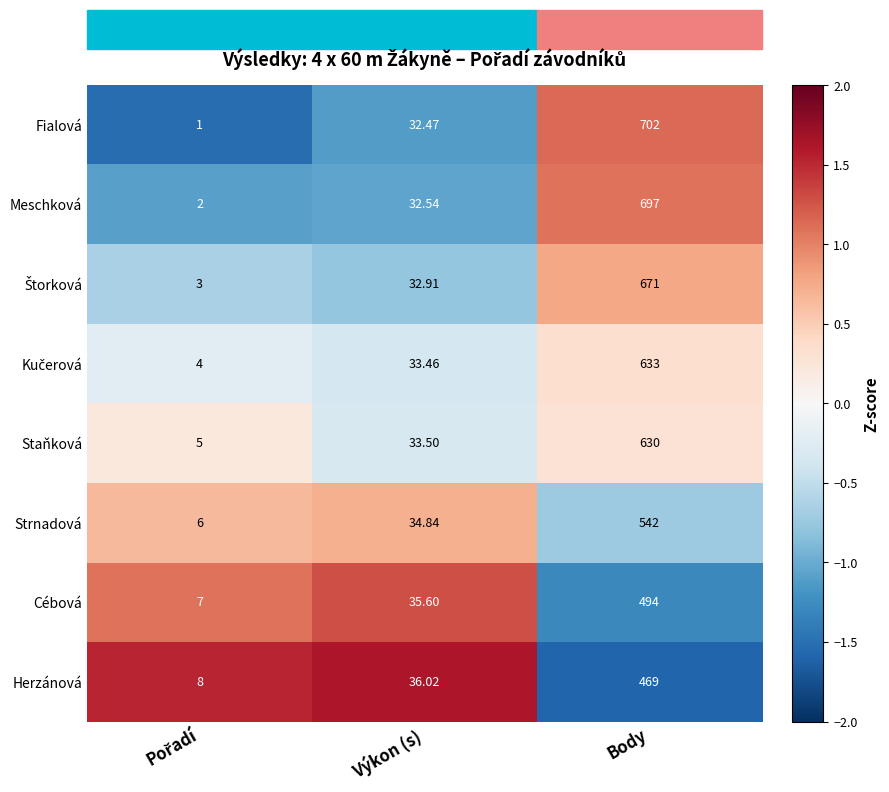

Which category has the highest value in the Strnadová series?

Body